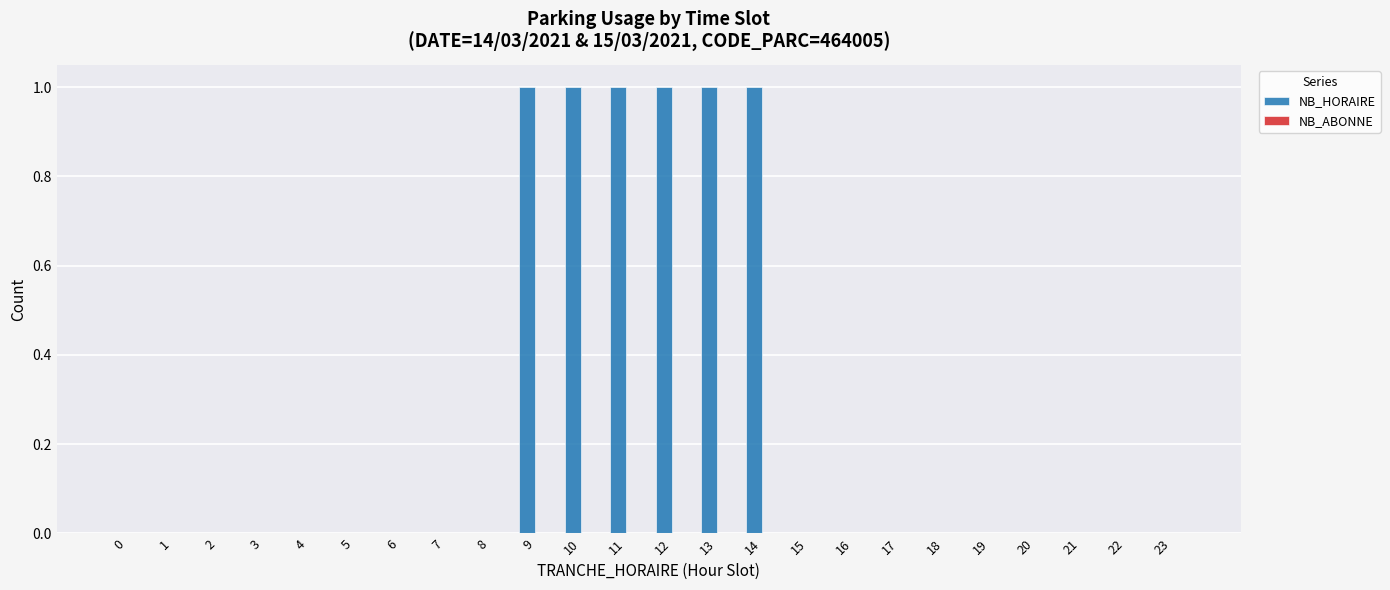

What is the sum of all values?

6